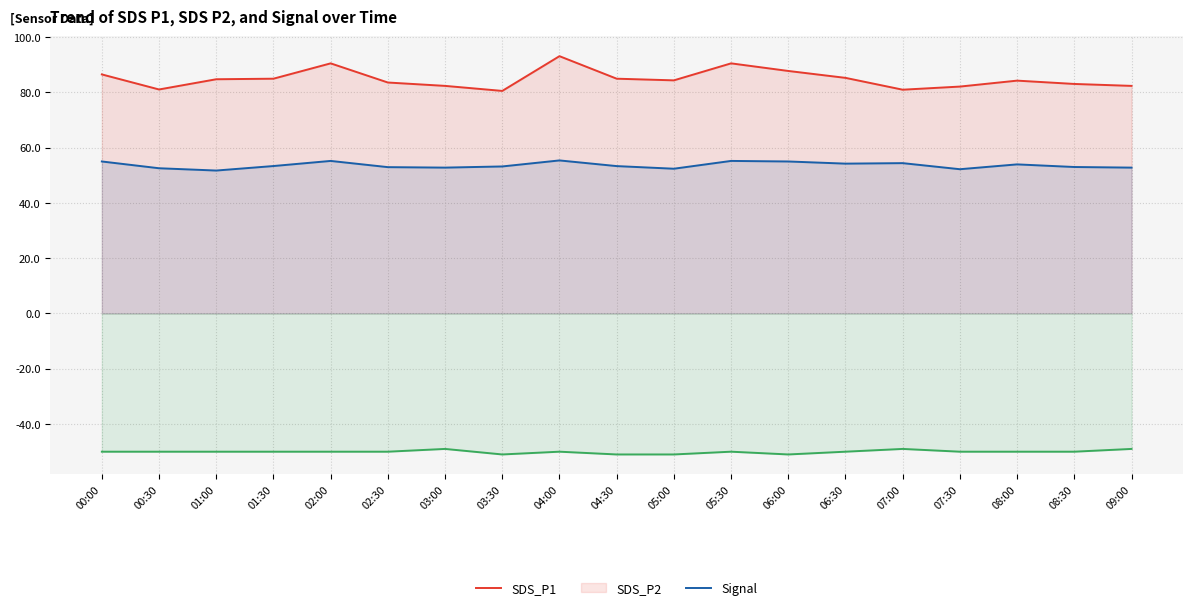

How many data points does each series have?

19